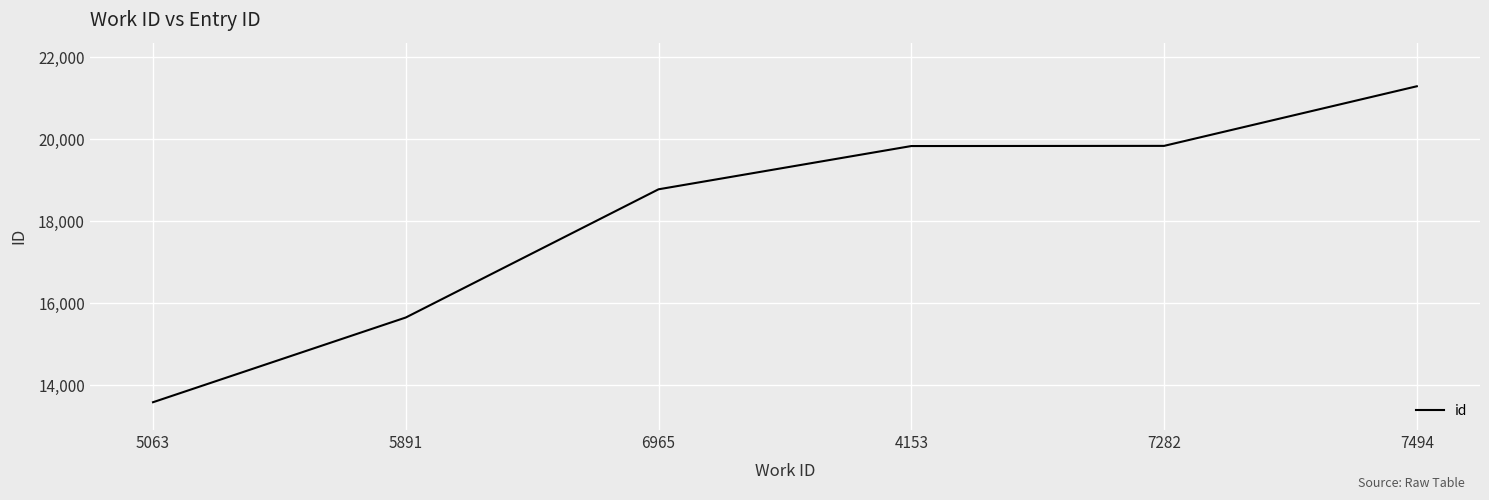

What is the change in value from 5063 to 4153?

+6254